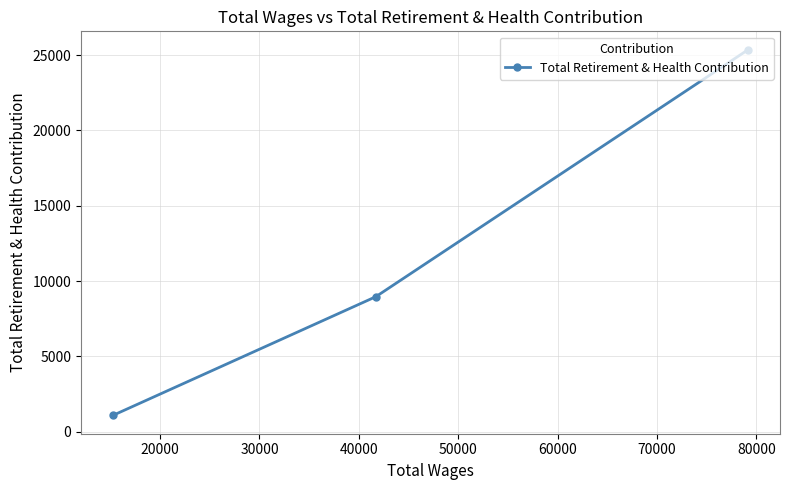

What is the difference between the maximum and minimum values?

24283